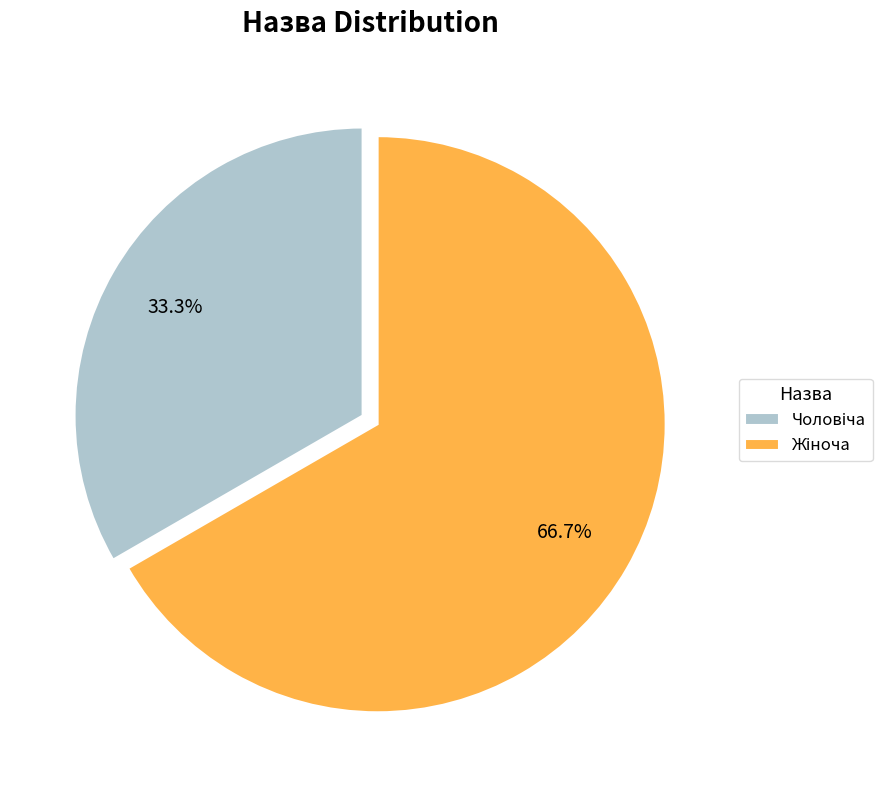

Is there any slice that represents more than half of the pie?

Yes